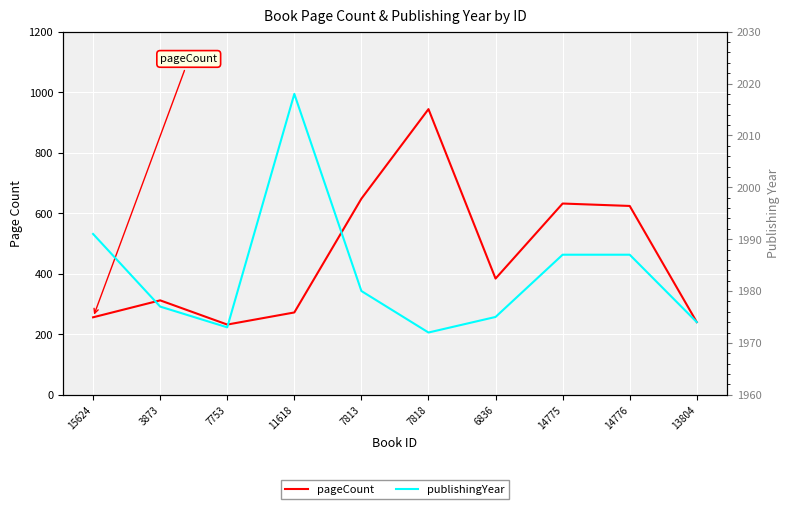

Does the chart display data point markers on the line(s)?

No